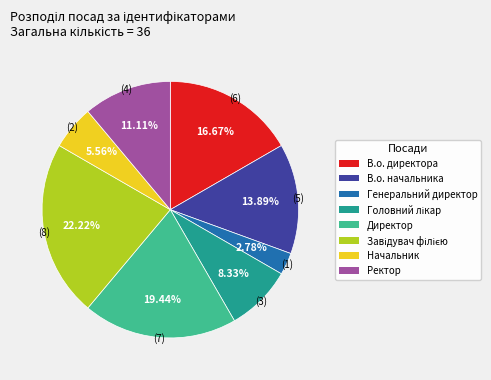

To the nearest percent, what is the difference between the largest and smallest slice percentages?

19%